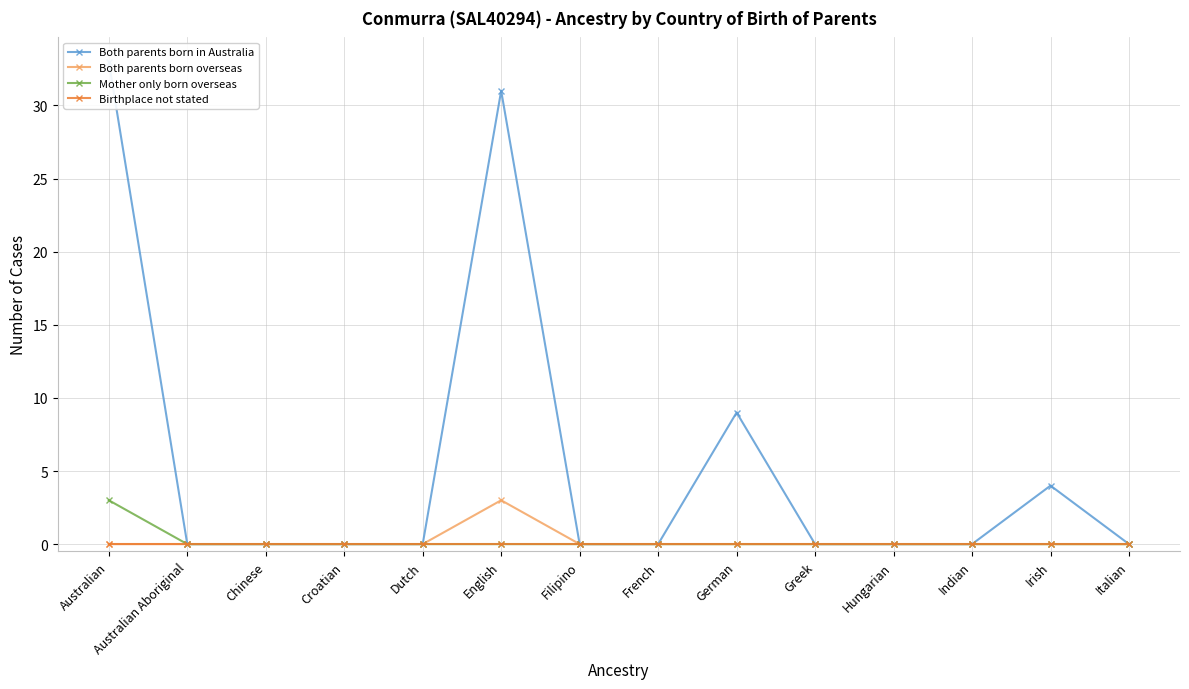

True or false: Both parents born in Australia and Birthplace not stated intersect in this chart.

False